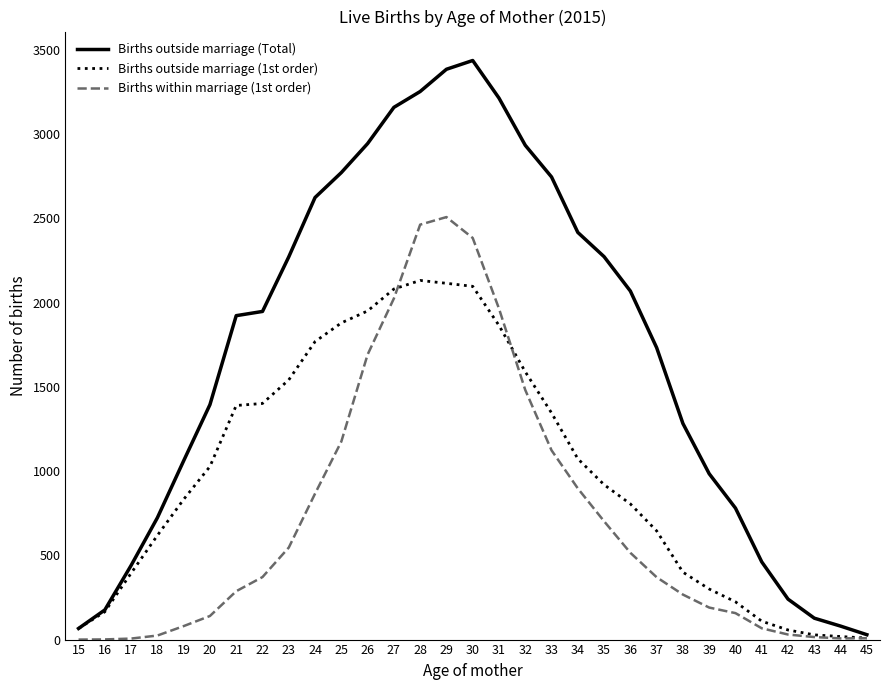

What are all the series names shown in the legend?

Births outside marriage (Total), Births outside marriage (1st order), Births within marriage (1st order)